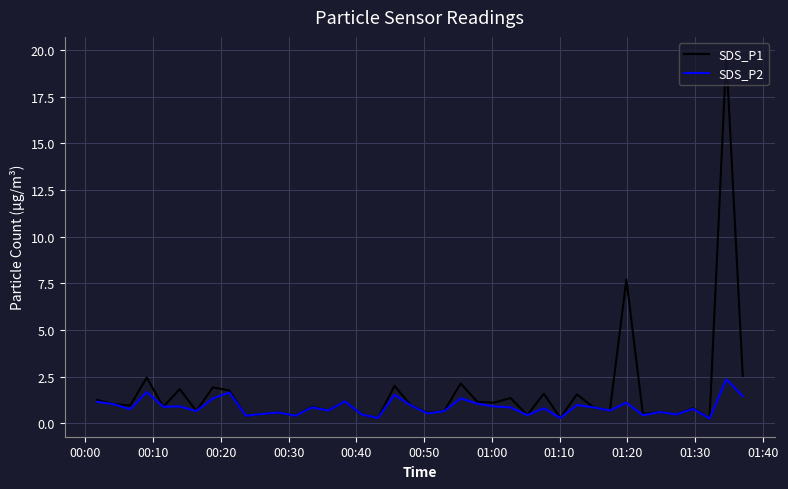

Which series has the widest spread of values?

SDS_P1